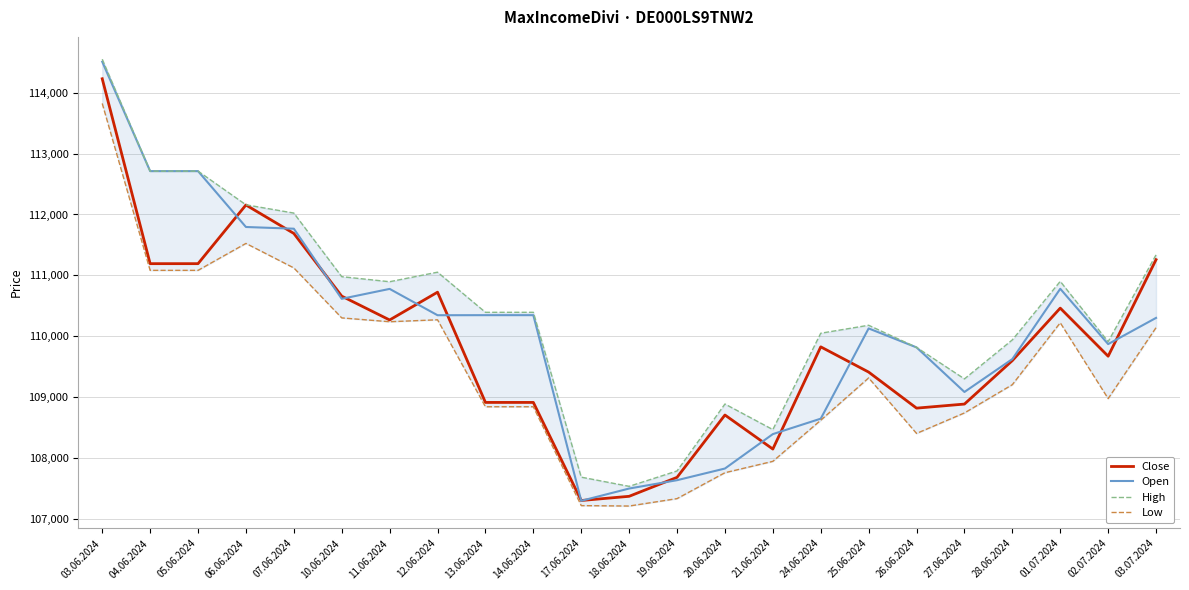

Does the chart have visible grid lines?

Yes